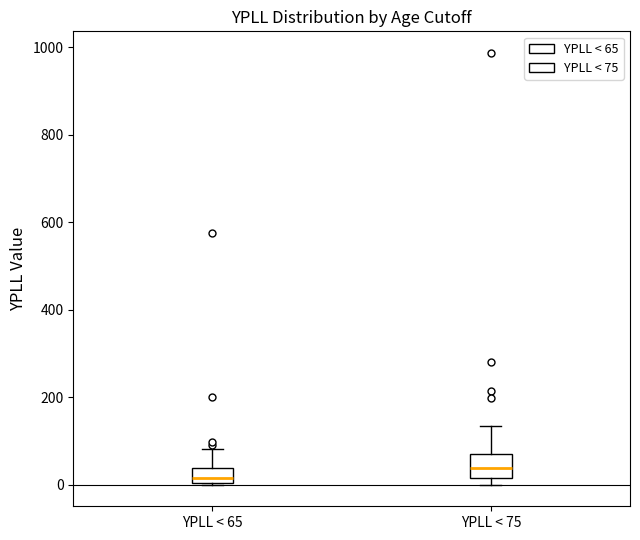

Reading left to right, read every box against the y-axis: the position of its median line, the range the box covers, and the ends of its whiskers. The values are not printed on the chart, so give them approximately, as read against the axis.

YPLL < 65: median 20, box 0 to 40, whiskers 0 to 80
YPLL < 75: median 40, box 20 to 60, whiskers 0 to 140